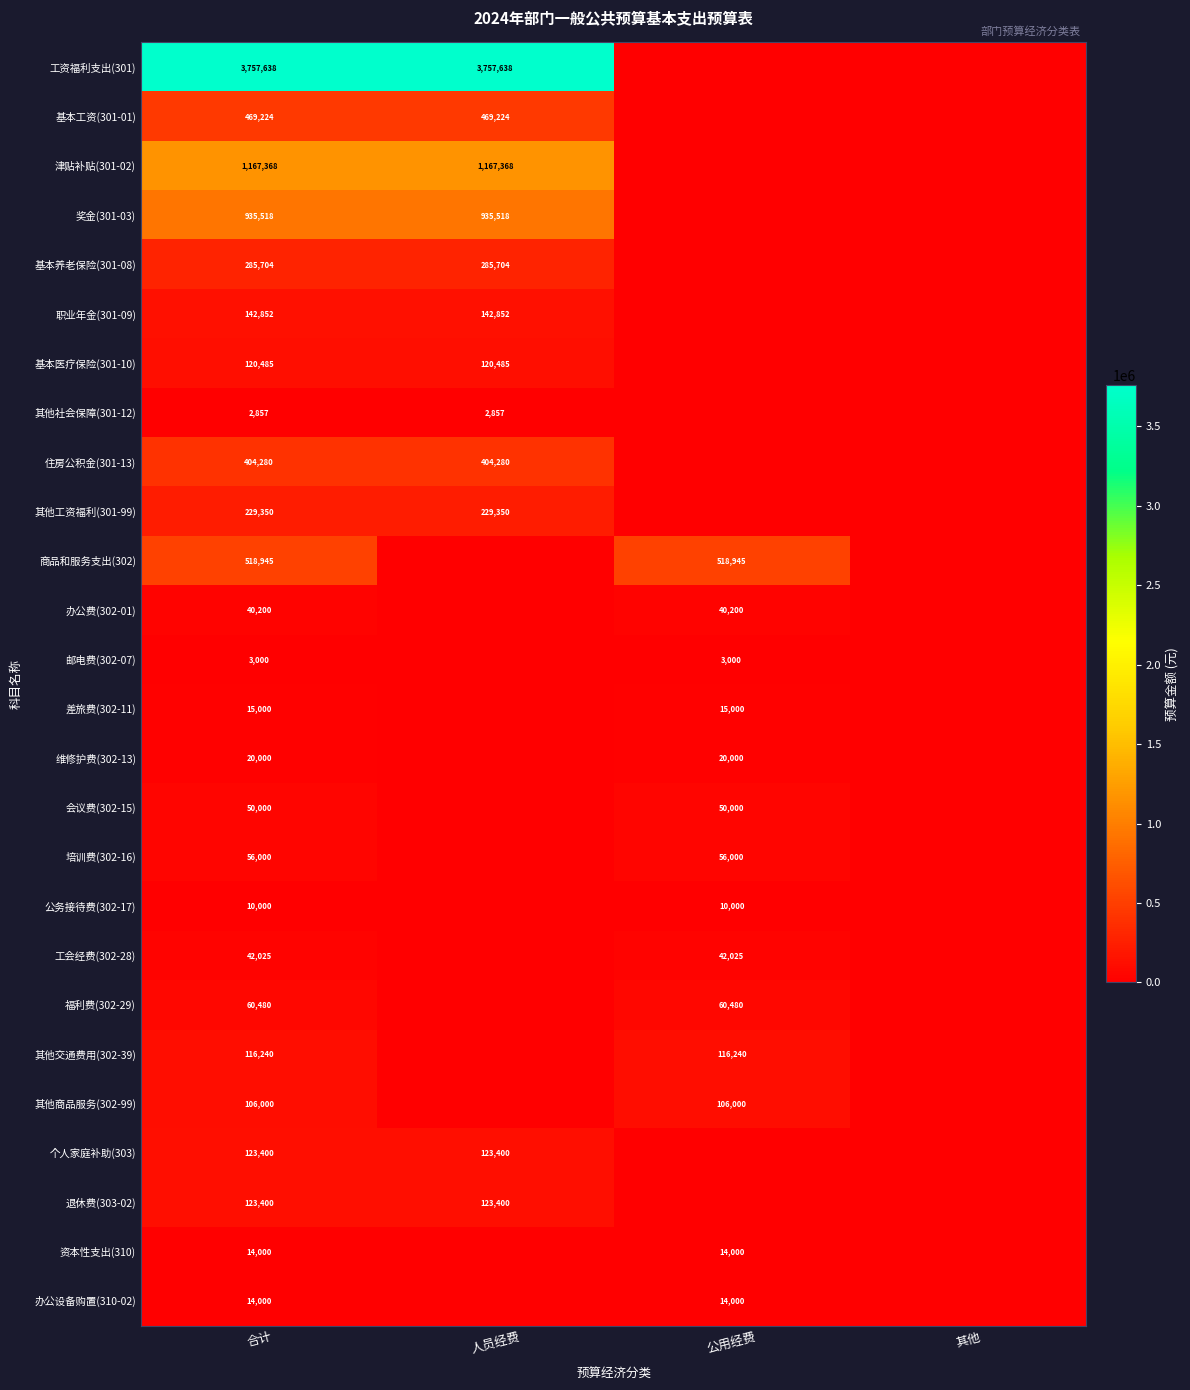

At which category is the sum across all series the highest?

合计